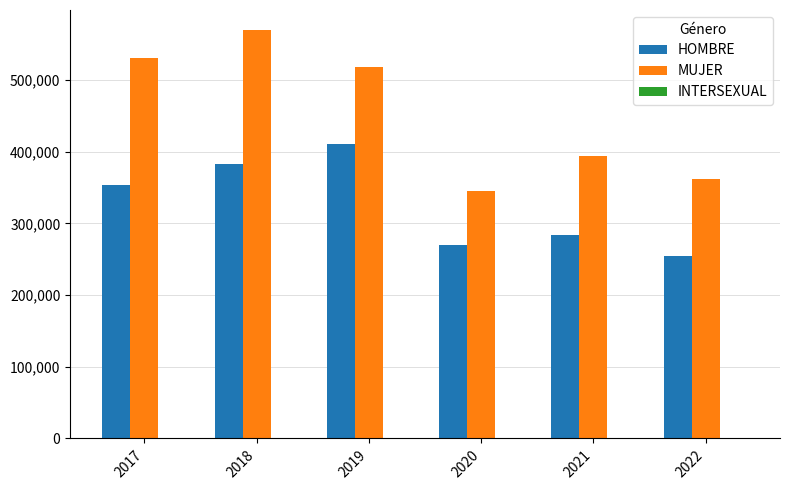

Which series has the largest total across all categories?

MUJER